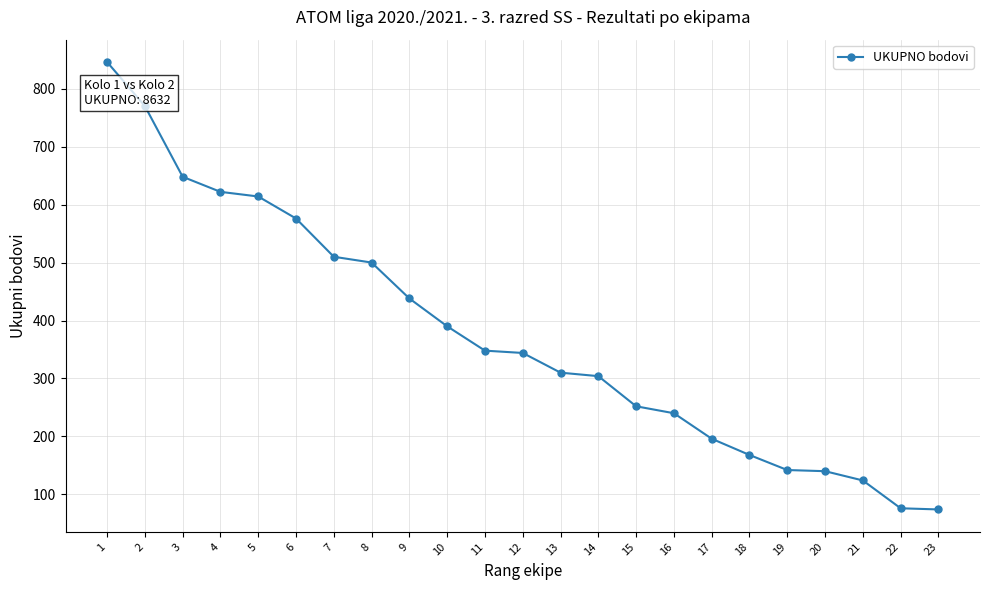

The value at 7 is 103. True or false?

False